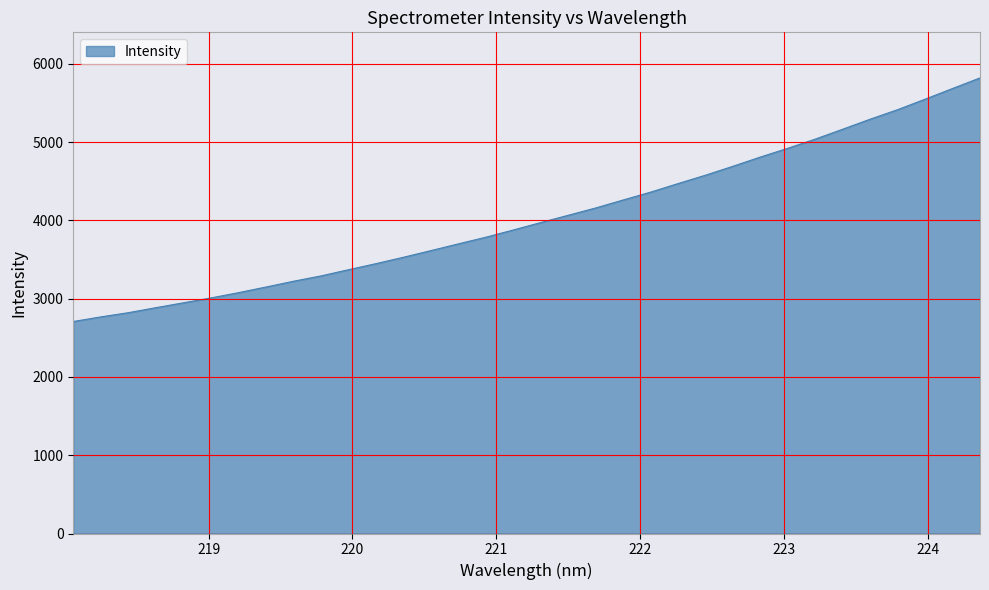

True or false: there are more than 1 points higher than both neighbors.

False